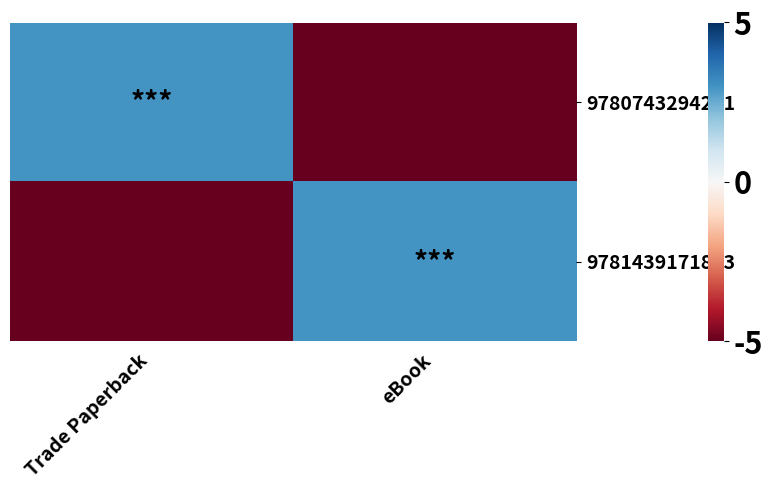

Rank the series at eBook from lowest to highest value.

9780743294201, 9781439171813